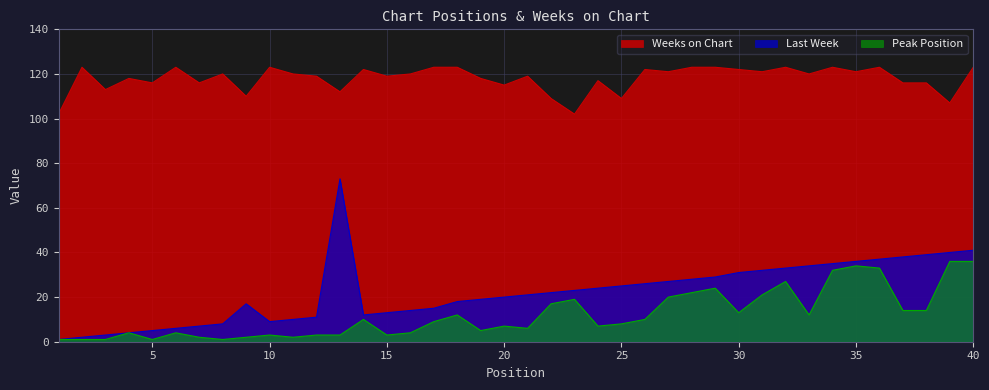

How many lines are shown in the chart?

3